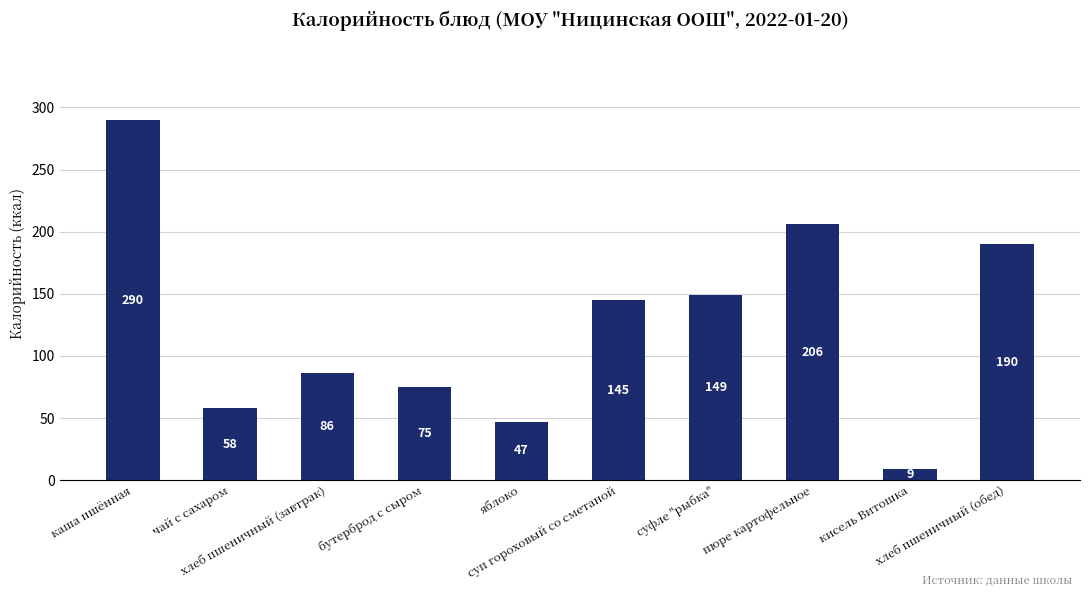

Approximately how many times larger is the value at хлеб пшеничный (завтрак) compared to суп гороховый со сметаной?

0.6